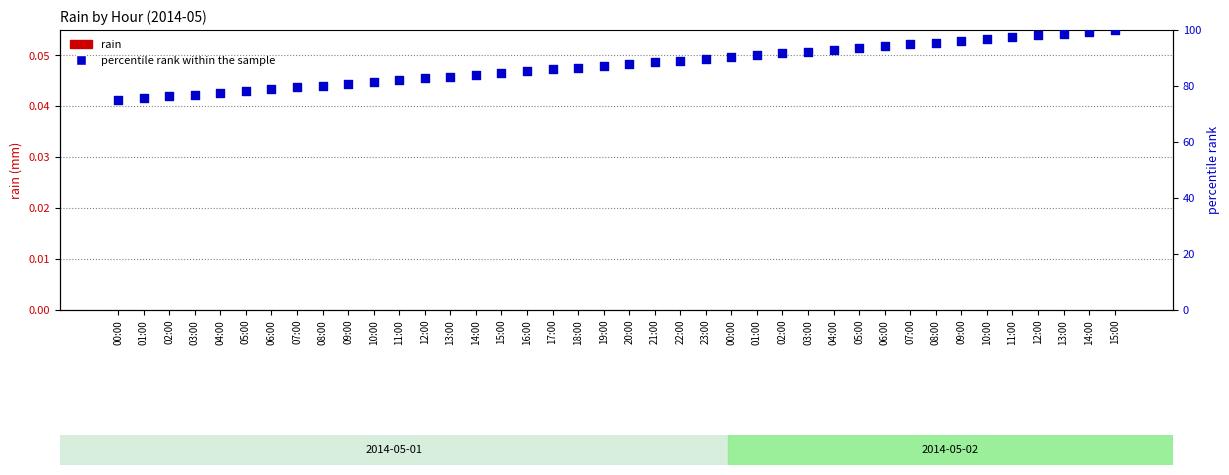

What is the total value across all series at 09:00?

80.8